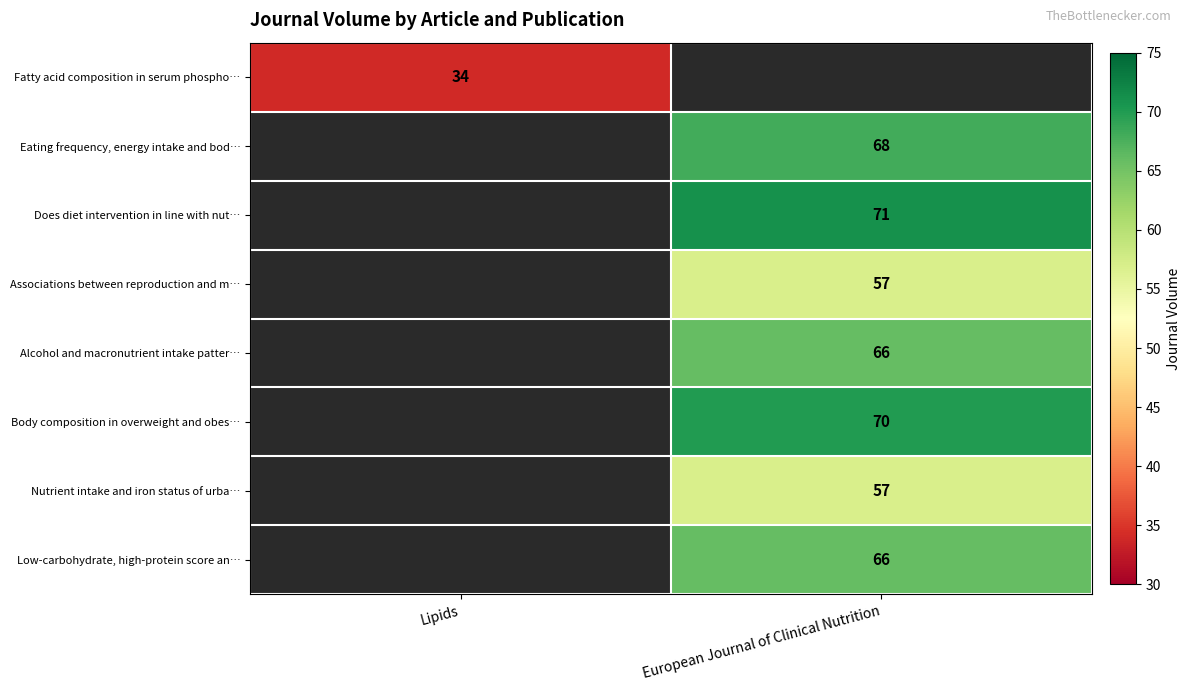

Is the value of Alcohol and macronutrient intake patter… at European Journal of Clinical Nutrition greater than the value of Associations between reproduction and m… at European Journal of Clinical Nutrition?

Yes